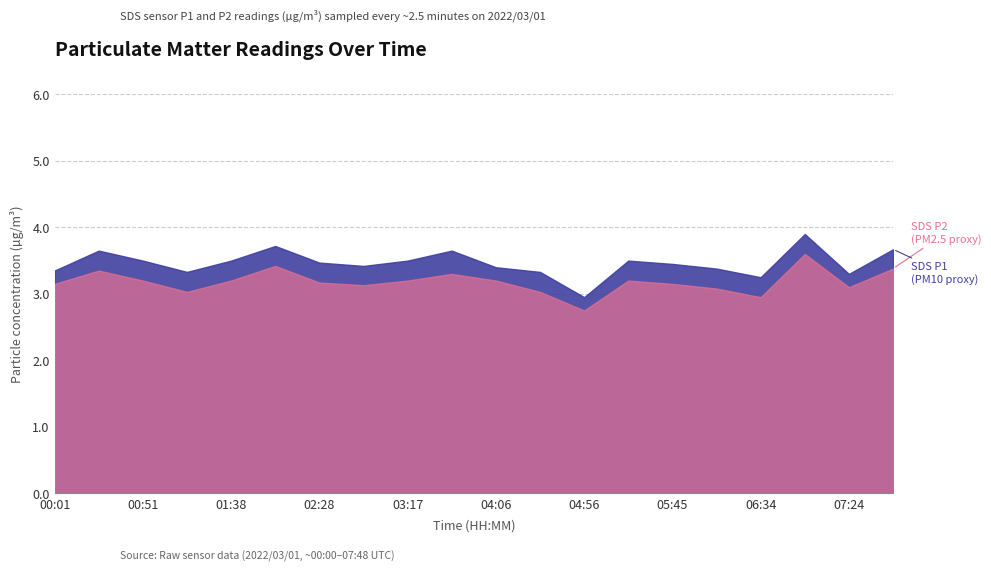

What is the total value across all series at 06:10?

6.5